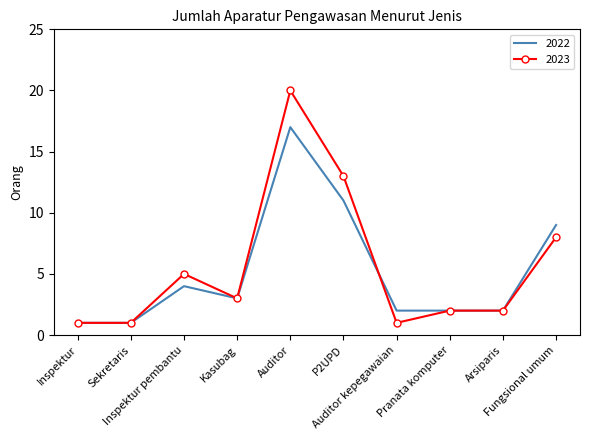

What position from the left is Sekretaris?

2